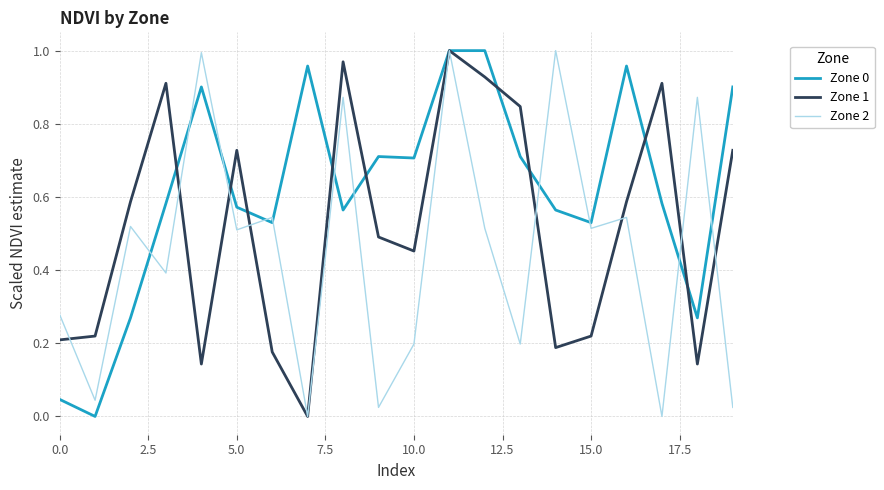

Is this an area chart (filled region under the line)?

No